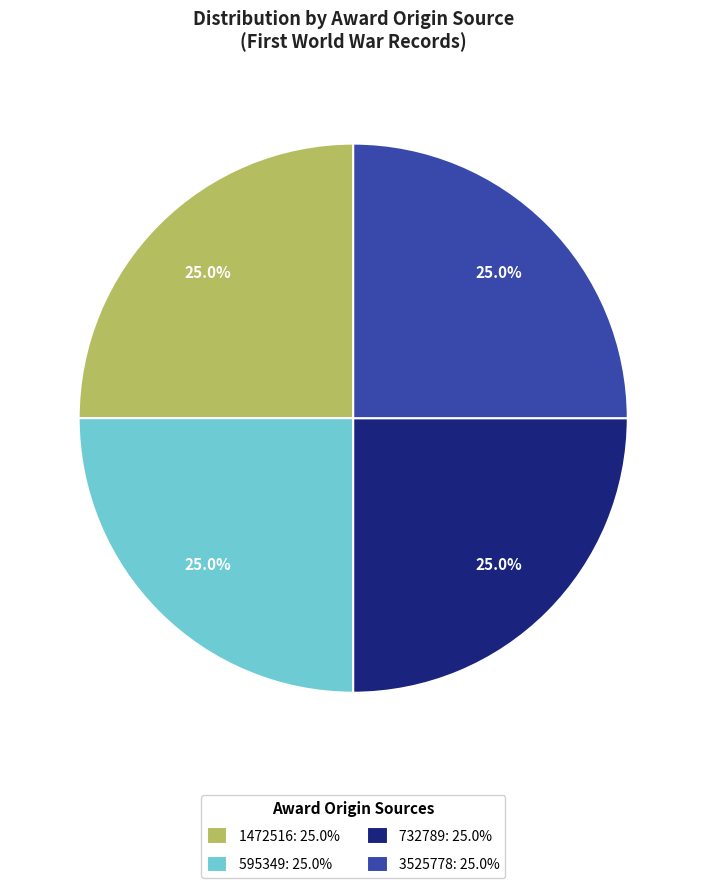

Does 3525778: 25.0% account for over 50% of the chart?

No